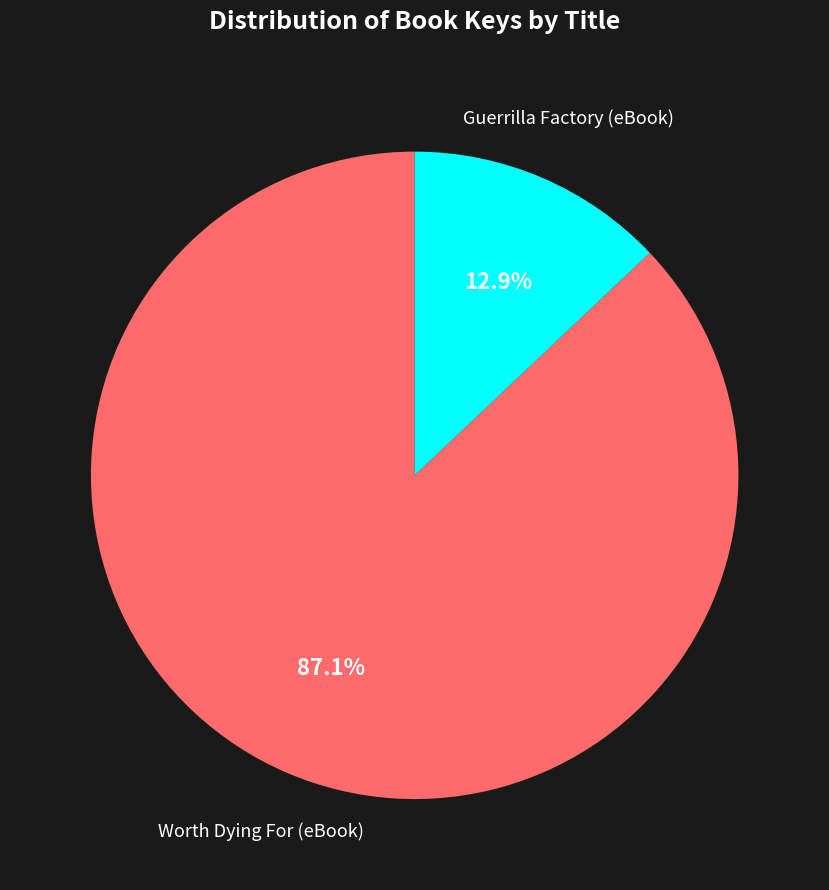

Is there a majority slice in this chart?

Yes